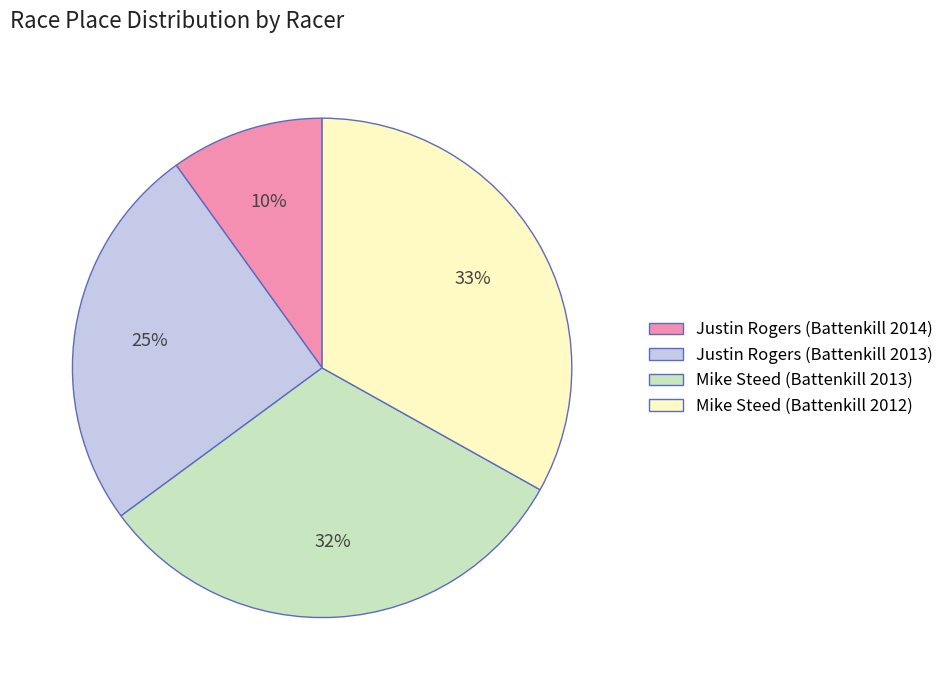

To the nearest percent, what is the difference between the largest and smallest slice percentages?

23%